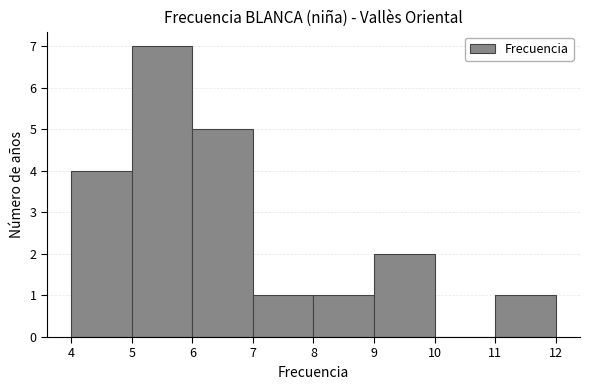

Reading left to right, list every bar in this chart as the range it spans on the x-axis followed by its height. The values are not printed on the chart, so give them approximately, as read against the axis.

4 to 5: 4
5 to 6: 7
6 to 7: 5
7 to 8: 1
8 to 9: 1
9 to 10: 2
10 to 11: 0
11 to 12: 1